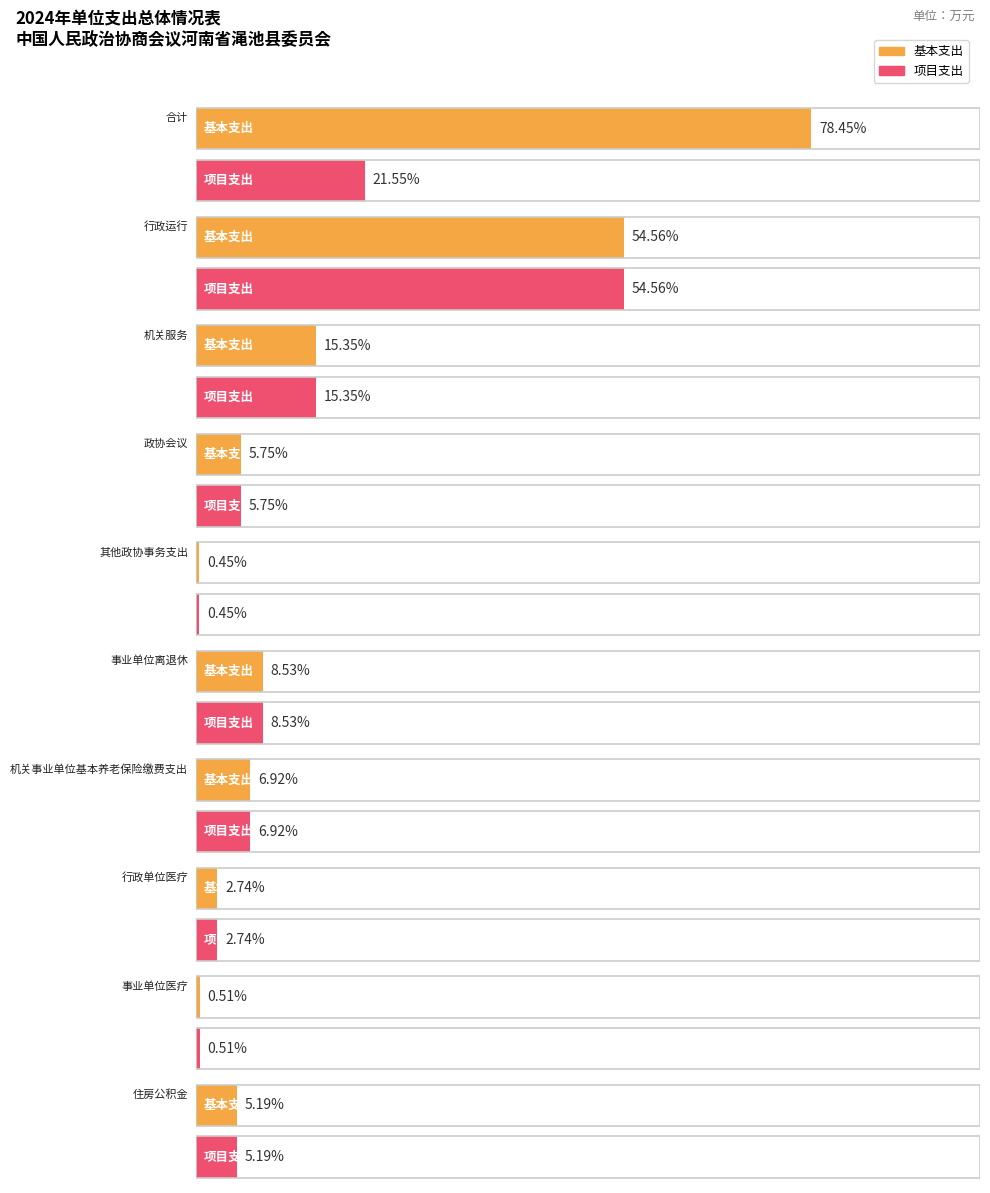

How many categories are shown in the chart?

10